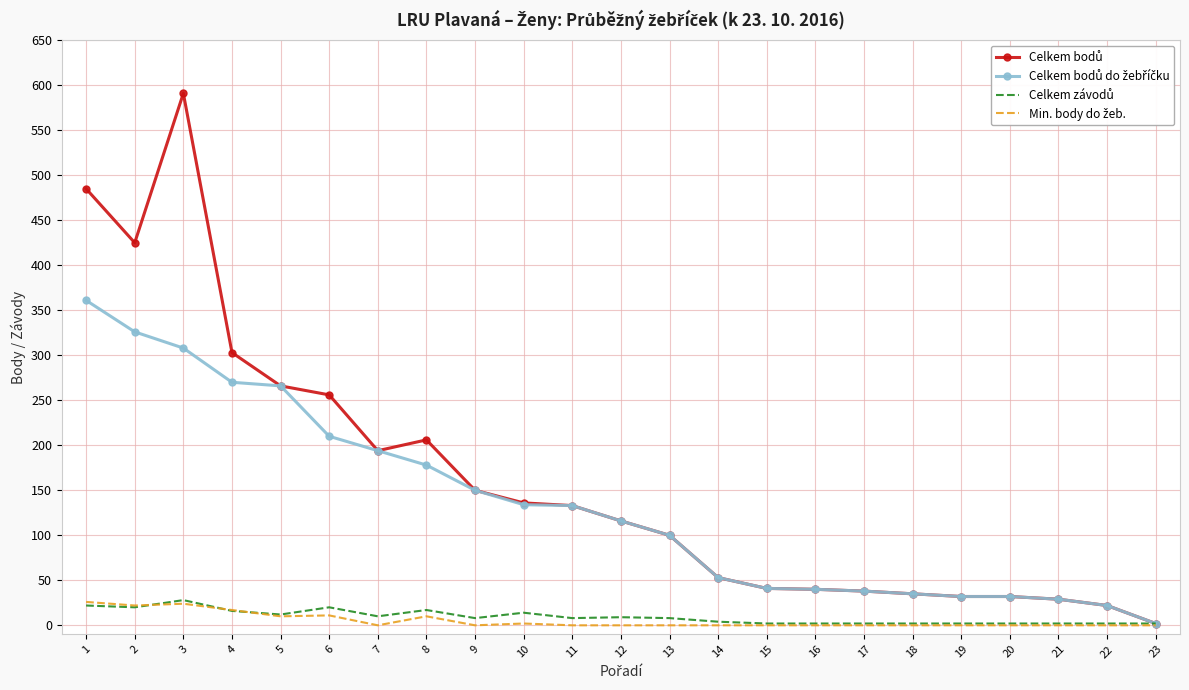

At which category is the sum across all series the highest?

3